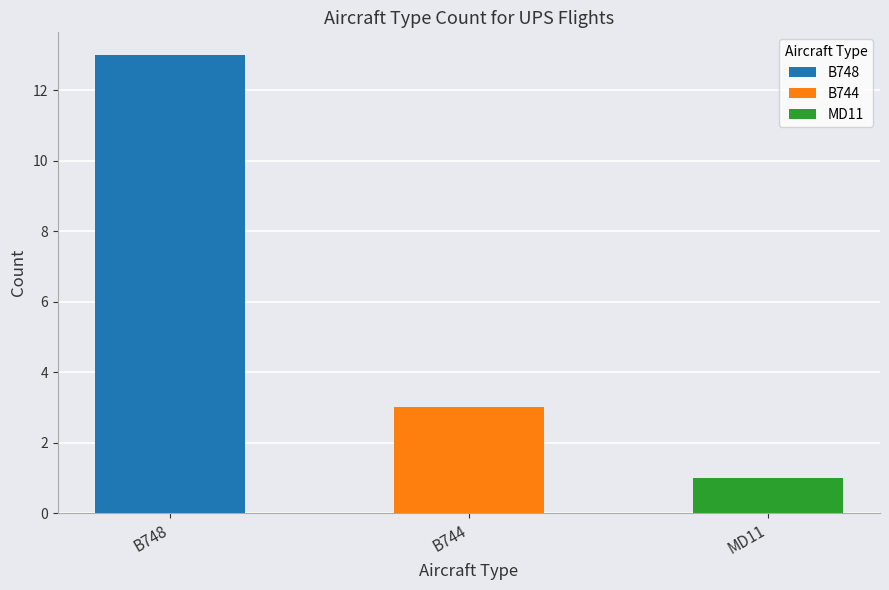

Reading left to right, transcribe all the data shown in this chart.

13	3	1